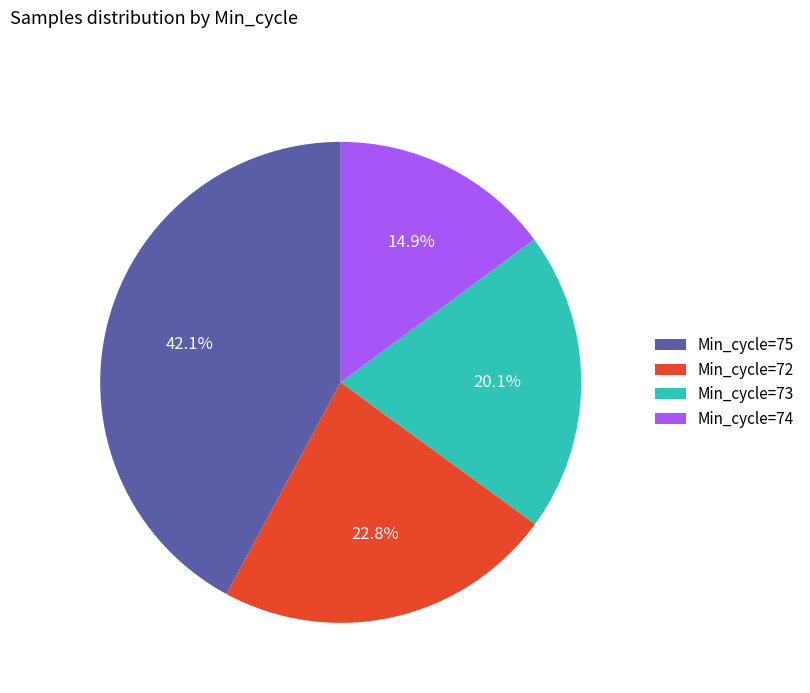

Does Min_cycle=72 represent more than half of the total?

No